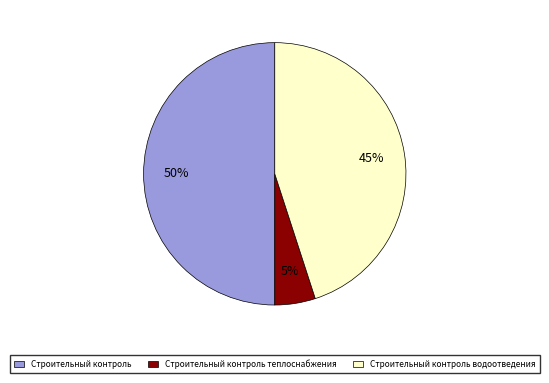

Approximately how many times larger is the value at Строительный контроль водоотведения compared to Строительный контроль теплоснабжения?

9.0